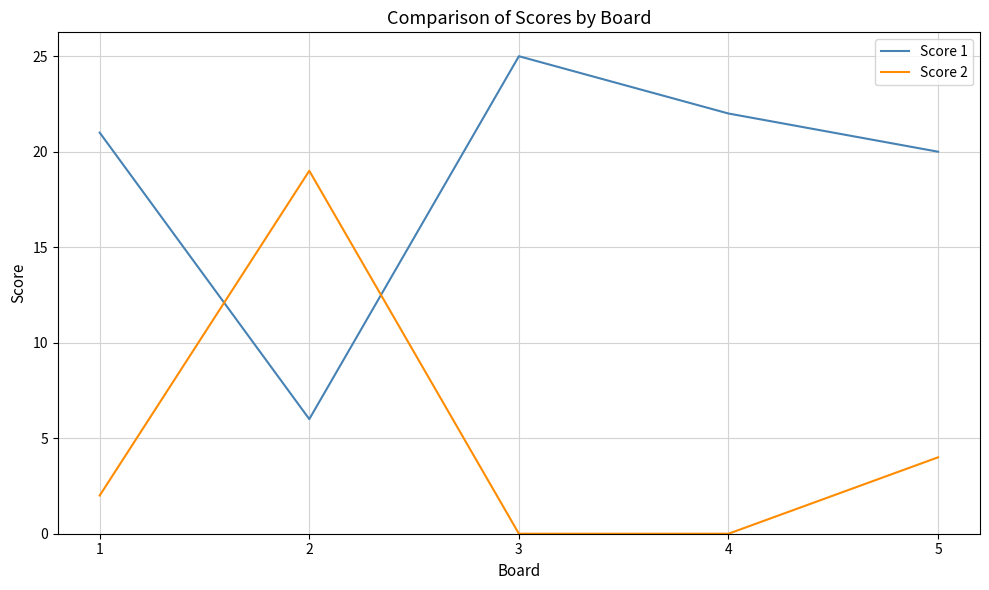

True or false: Score 1 and Score 2 intersect in this chart.

True